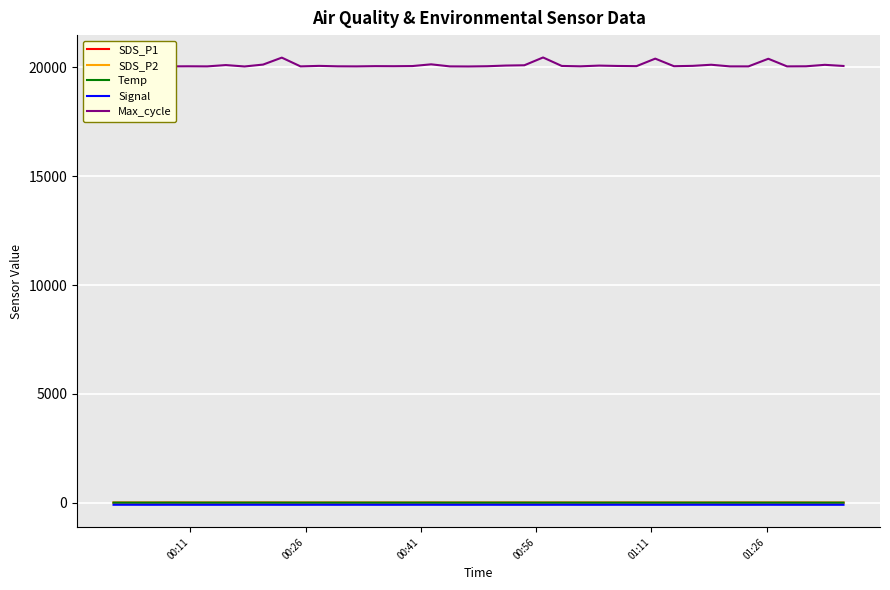

True or false: Temp and Max_cycle cross at least once.

False